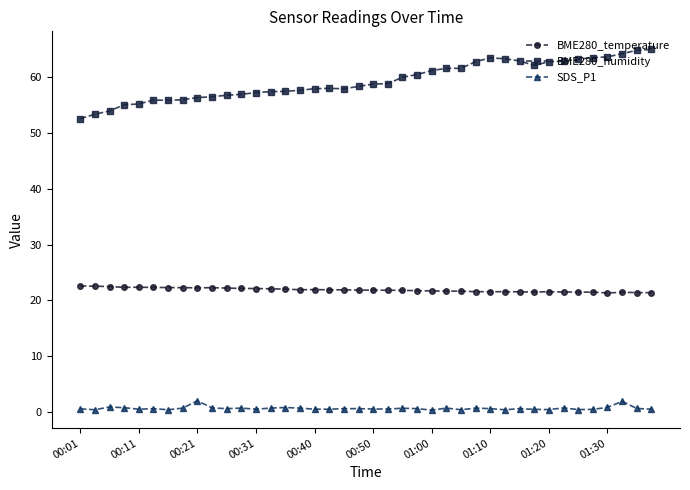

What is the sum of all SDS_P1 values?

26.2